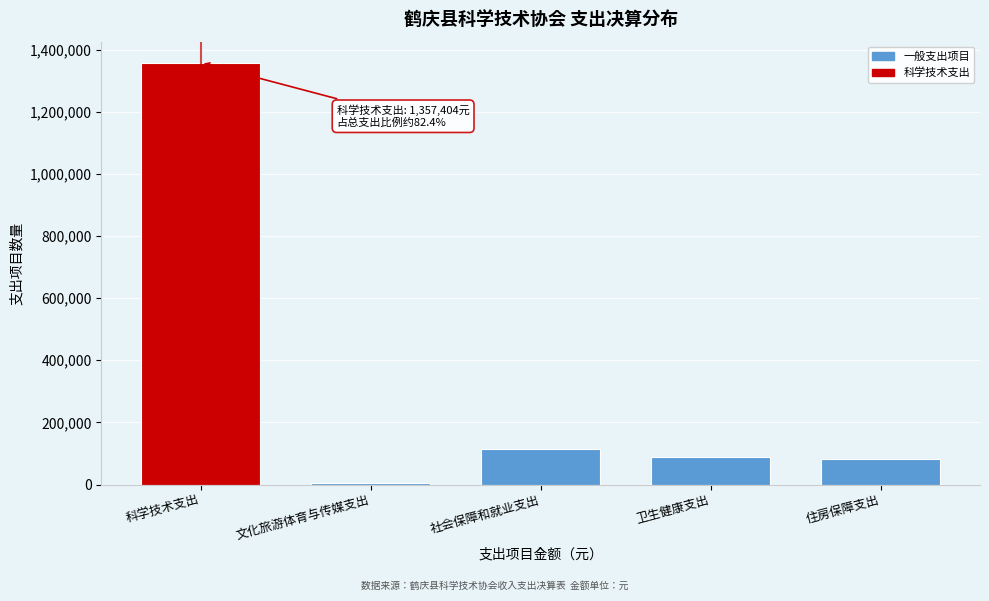

What is the label of the 2nd bar from the left?

文化旅游体育与传媒支出